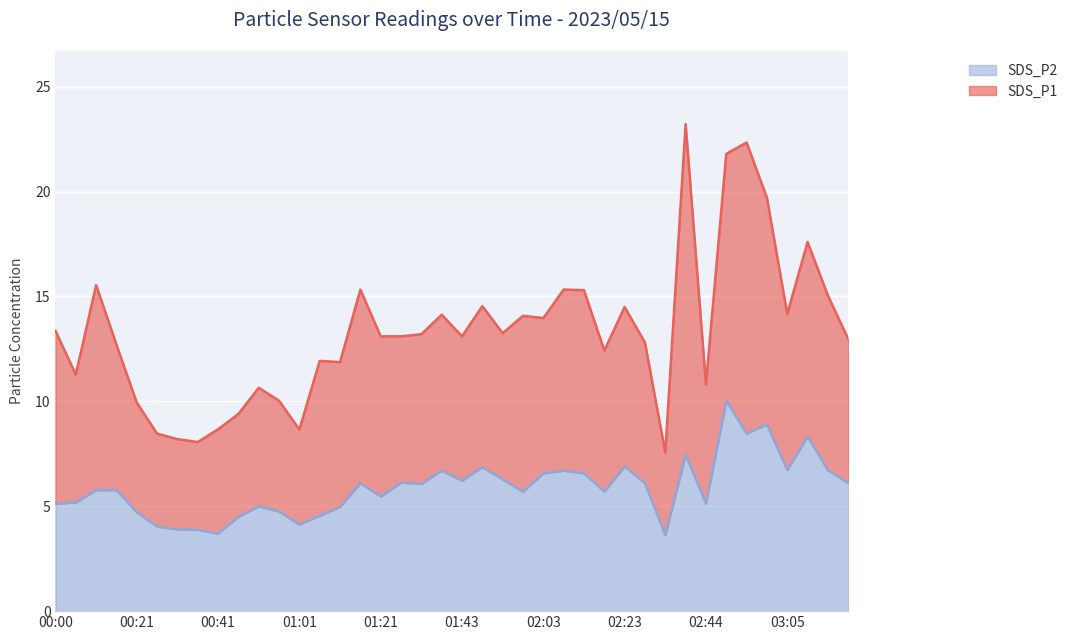

What is the minimum value for SDS_P2?

3.6